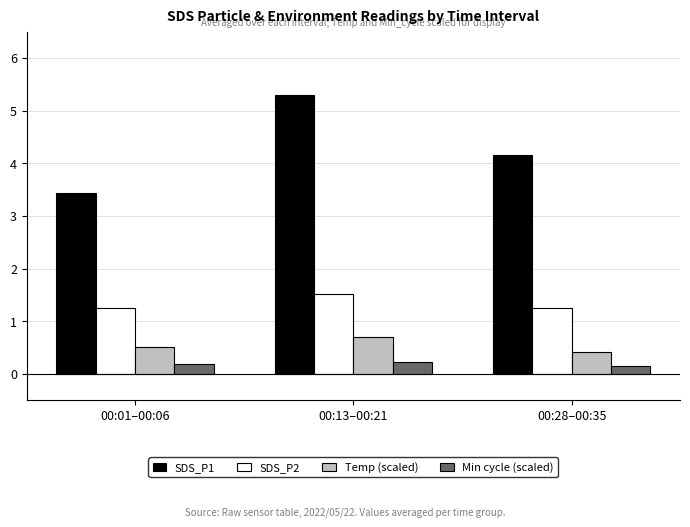

What is the label of the 2nd bar from the left?

00:13–00:21